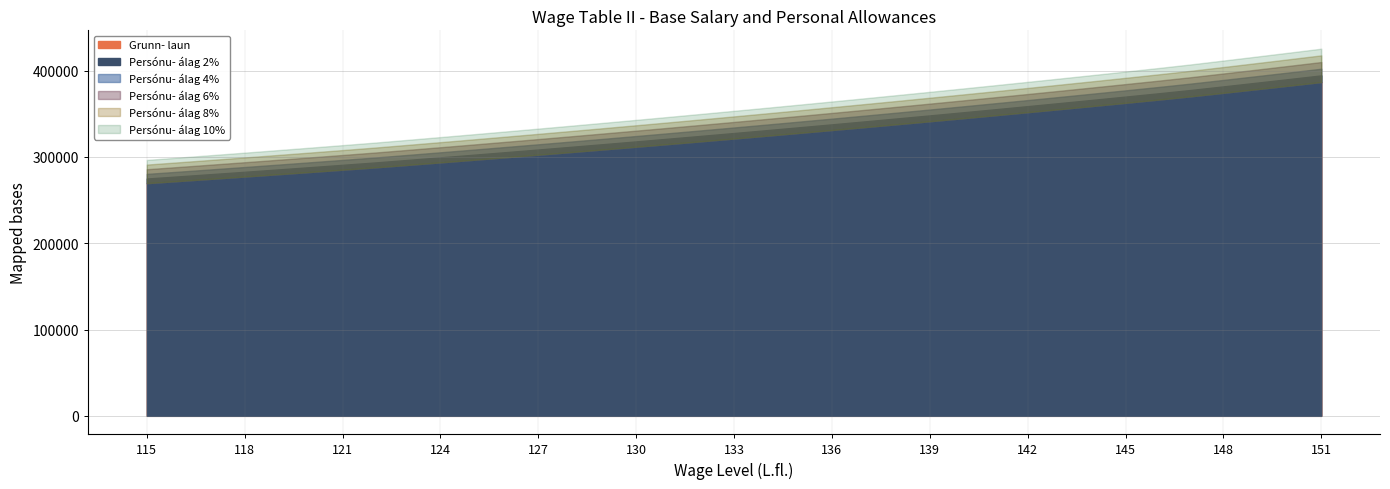

What is the spread (max minus min) of values at 122?

28782